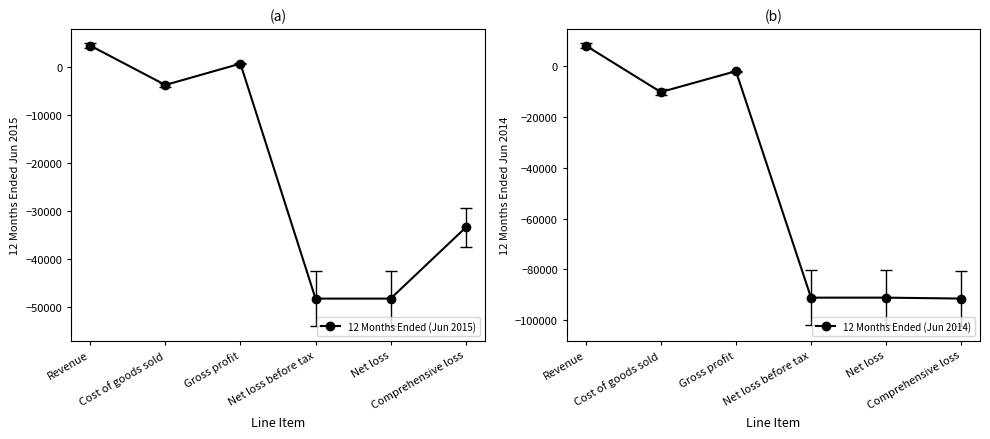

What are all the series names shown in the legend?

12 Months Ended (Jun 2015), 12 Months Ended (Jun 2014)